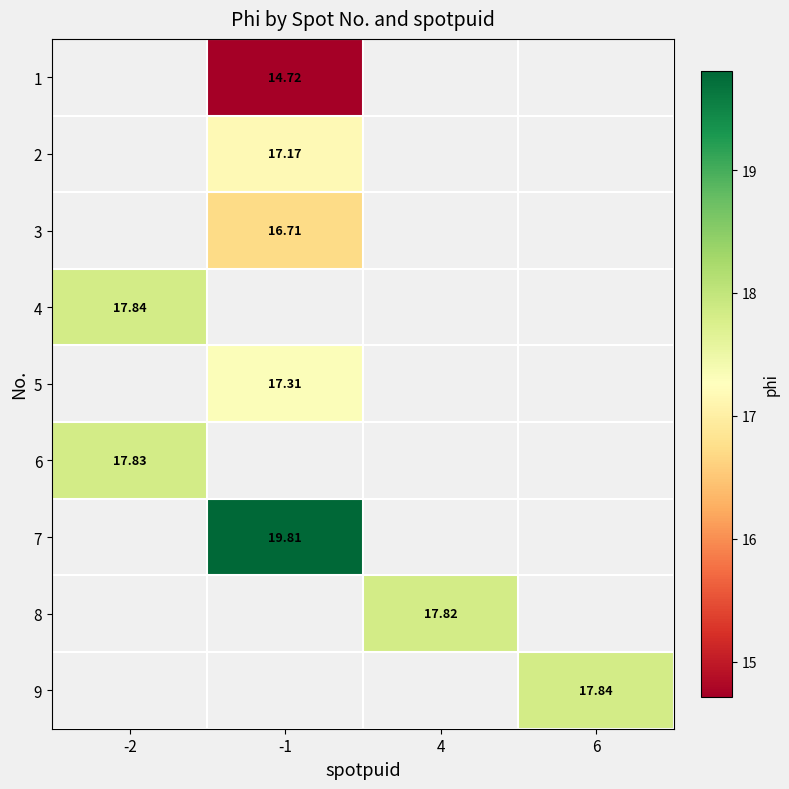

Is it true that 6 equals 5.9 at -2?

False